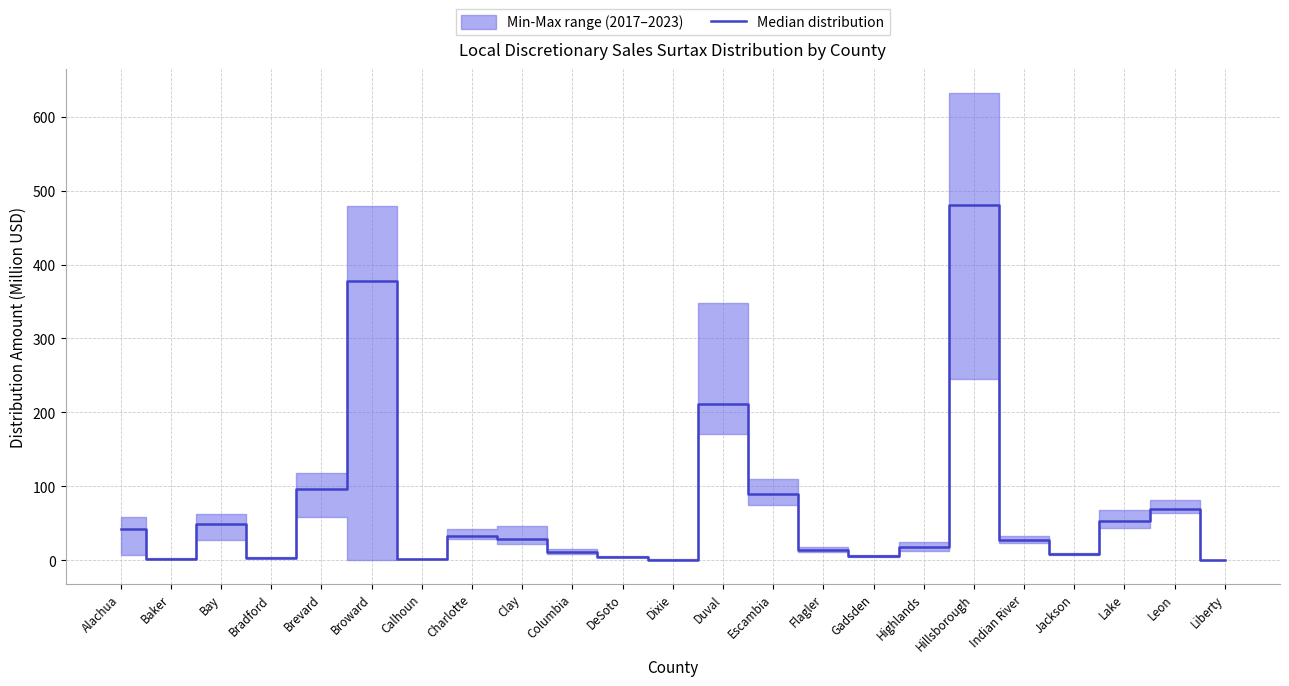

How many data points are above 27?

12